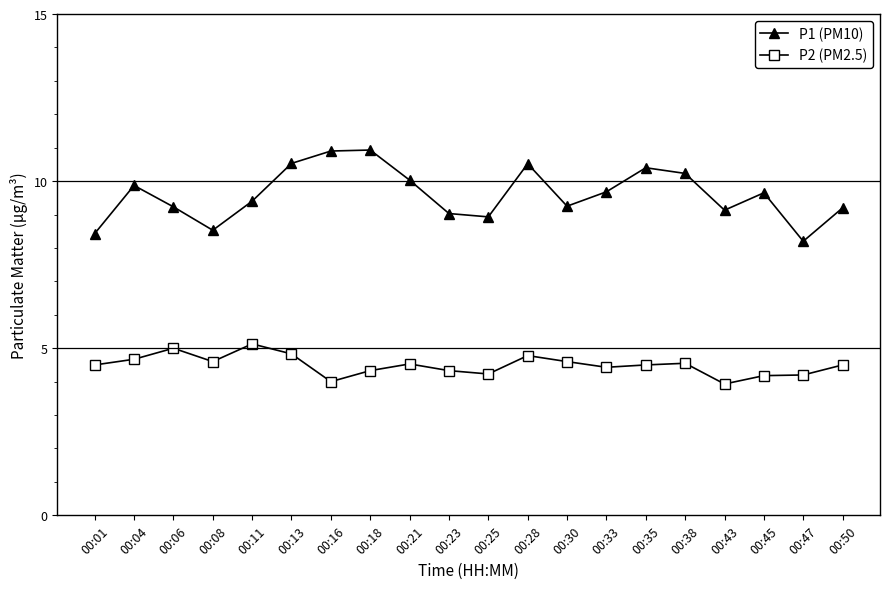

What is the value of the P1 (PM10) point at the 1st from the left?

8.4